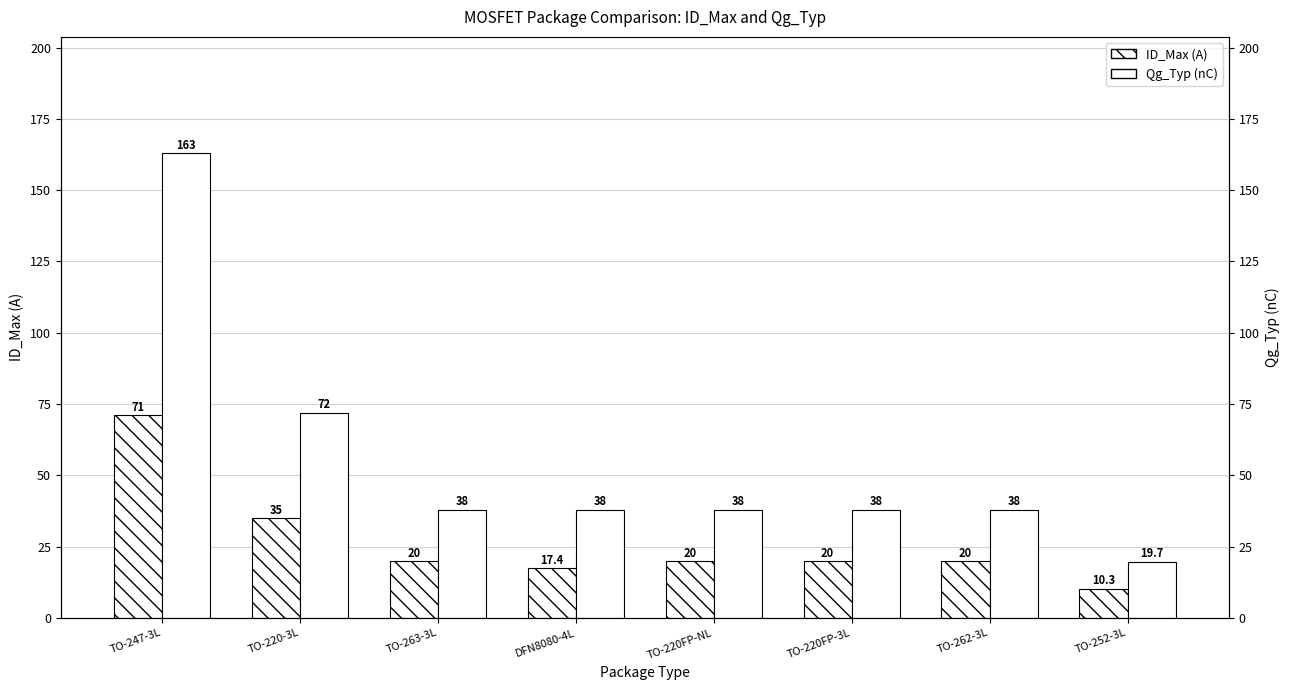

What position from the right is TO-220-3L?

7